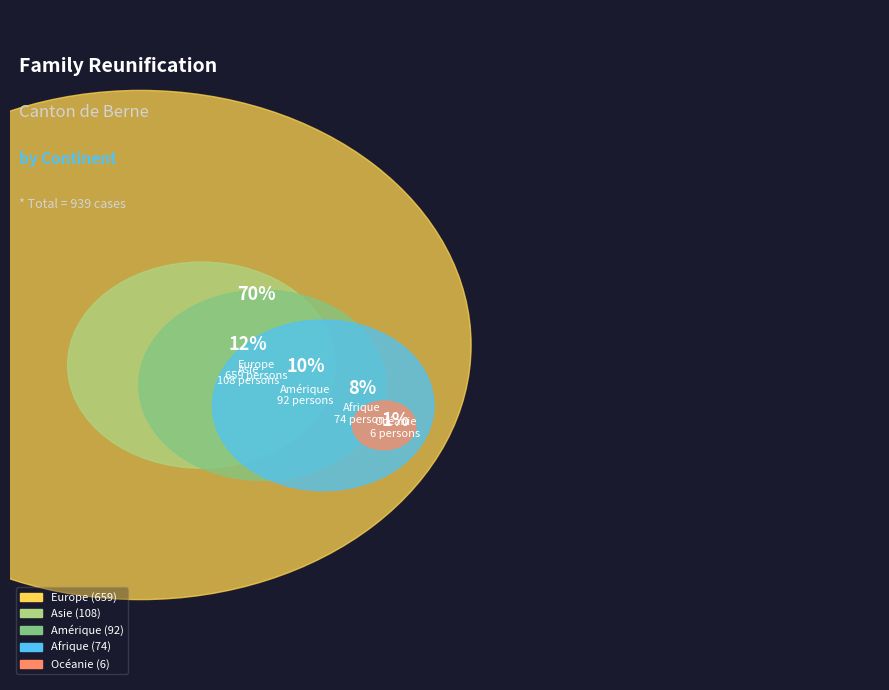

To the nearest percent, what is the average slice percentage?

20%